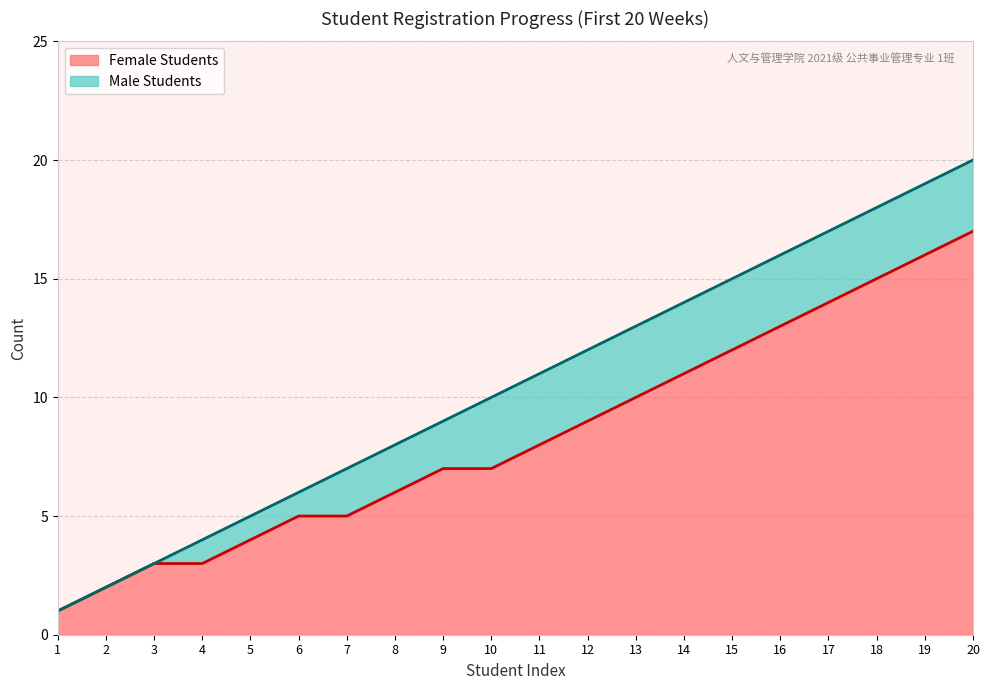

How many lines are shown in the chart?

2